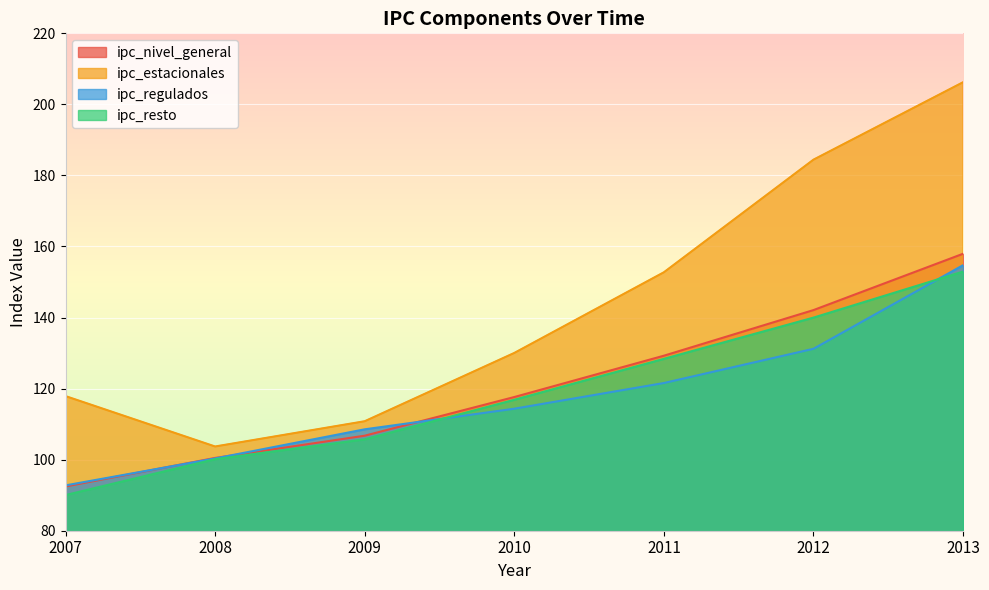

Rank the series by their maximum value, from highest to lowest.

ipc_estacionales, ipc_nivel_general, ipc_regulados, ipc_resto